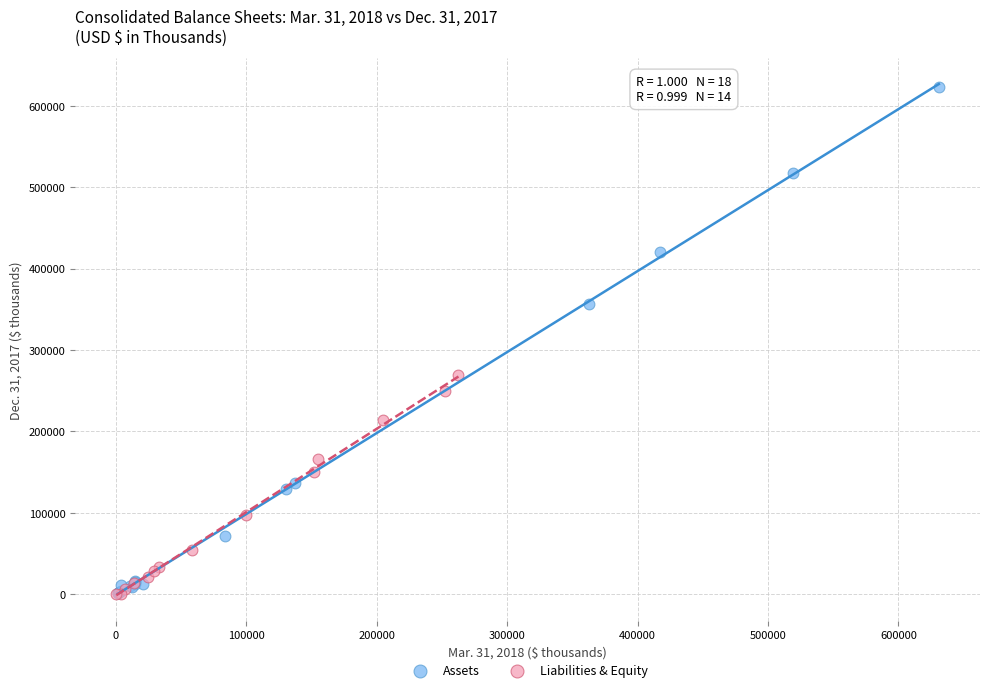

What are all the series names shown in the legend?

Assets, Liabilities & Equity